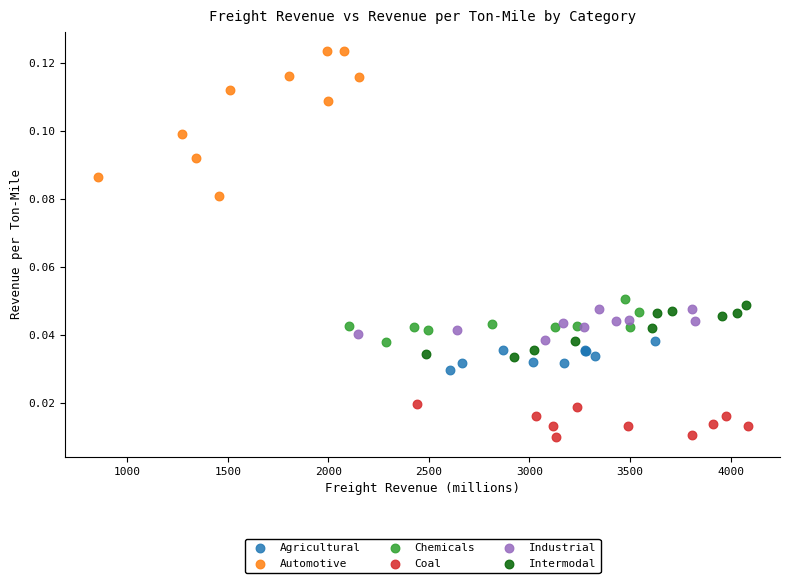

Which series reaches the maximum Y coordinate?

Automotive